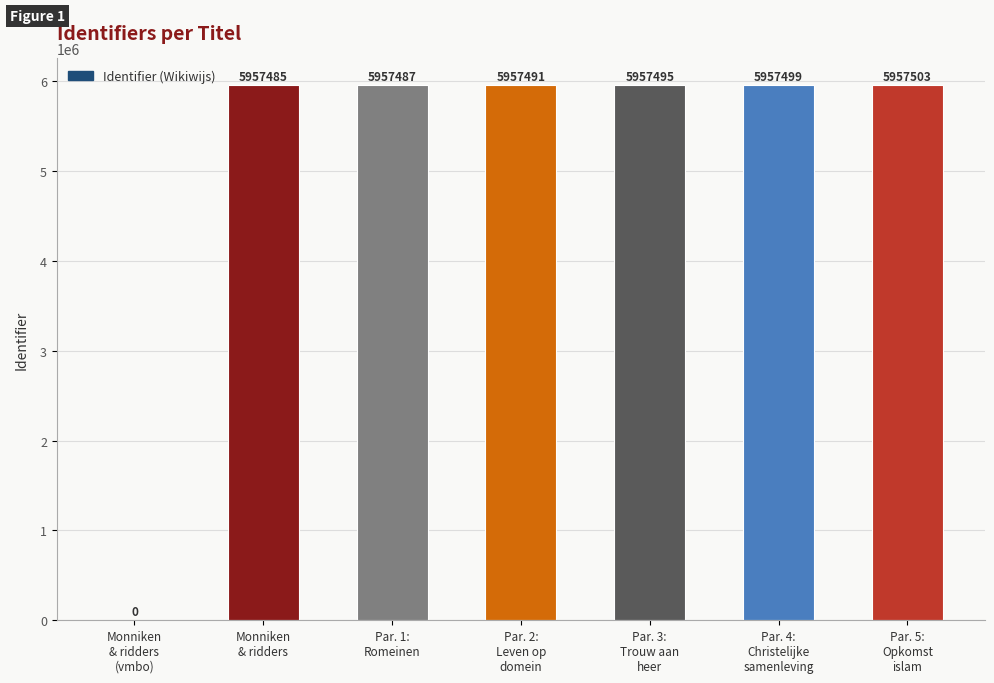

Does the chart contain stacked bars?

No